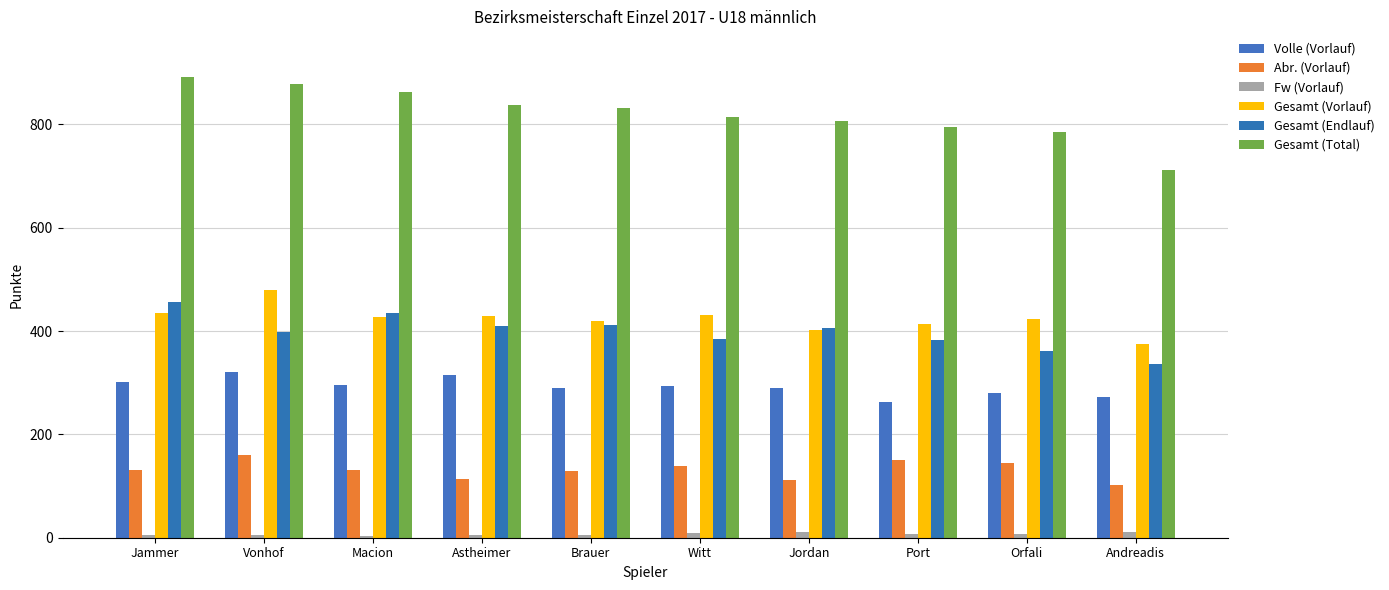

What is the total value across all series at Port?

2010